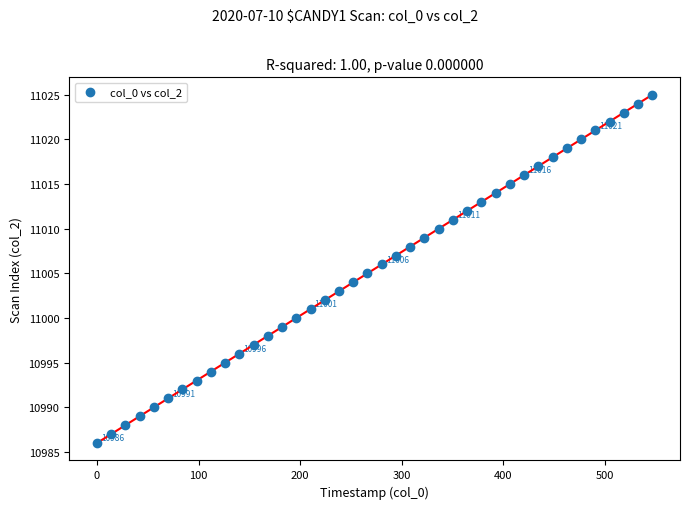

What is the range of Y values (max minus min)?

39